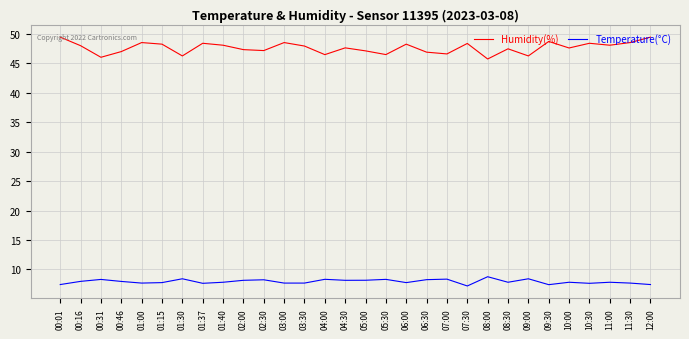

What position from the right is 00:16?

29